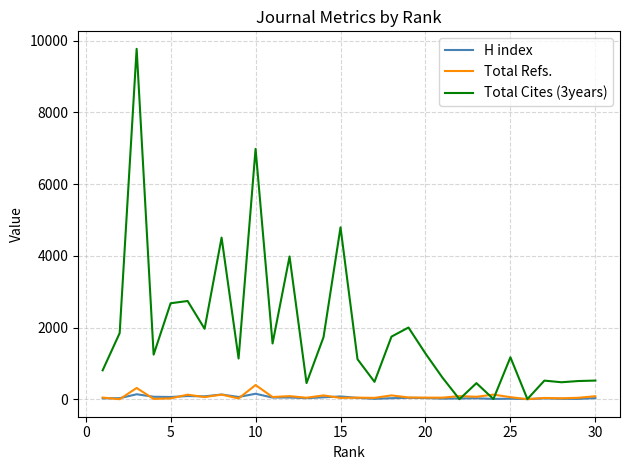

At which label is Total Refs. closest to 197?

25